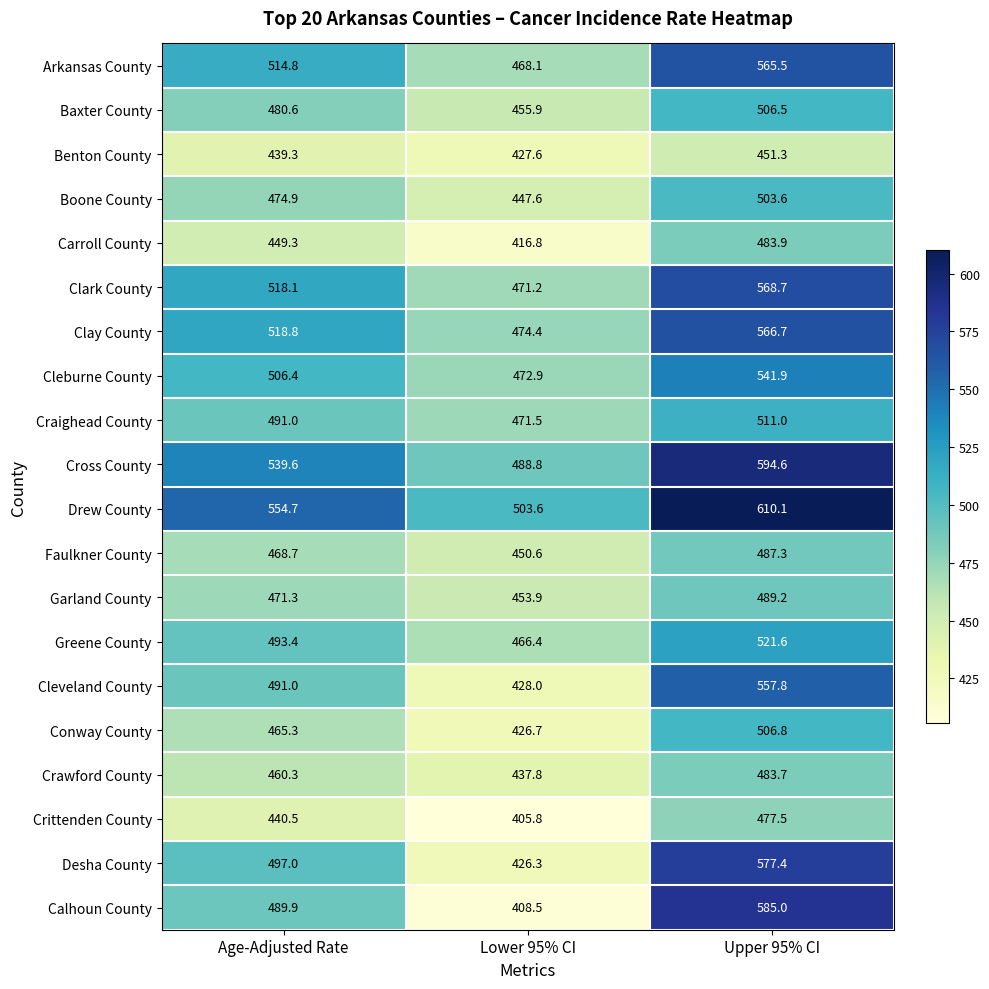

Is it true that Benton County equals 678.2 at Lower 95% CI?

False